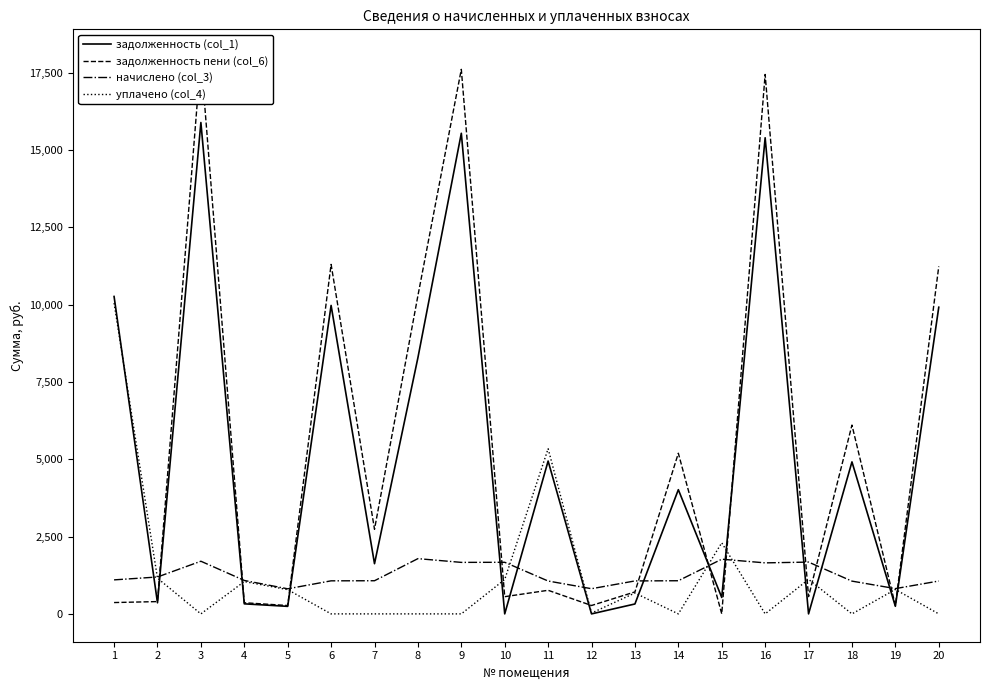

What is the sum of the задолженность пени (col_6) values at 18 and 6?

17410.6